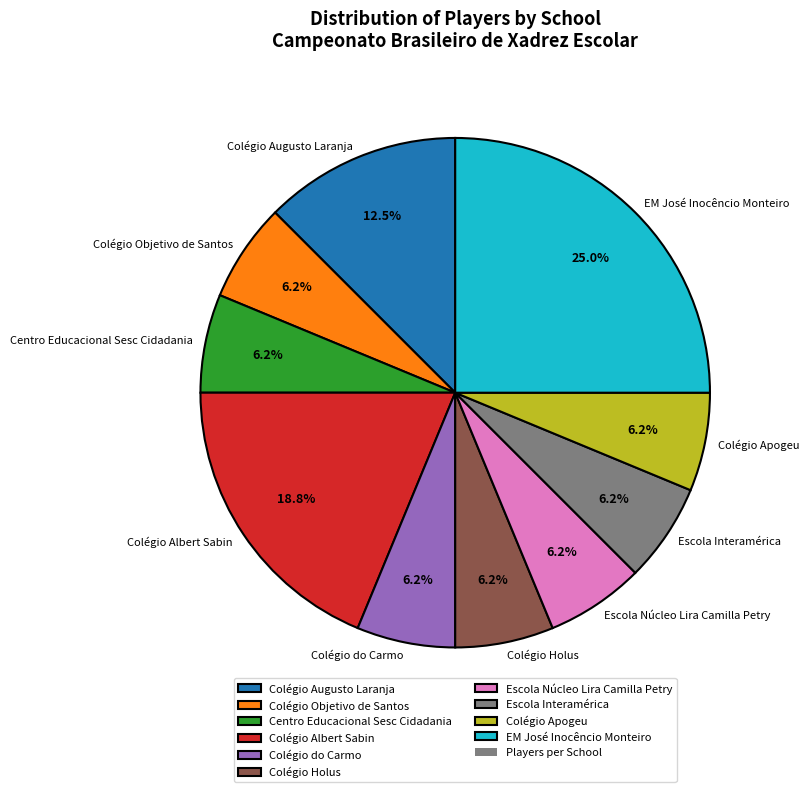

True or false: Colégio Apogeu accounts for 6% of the total.

True